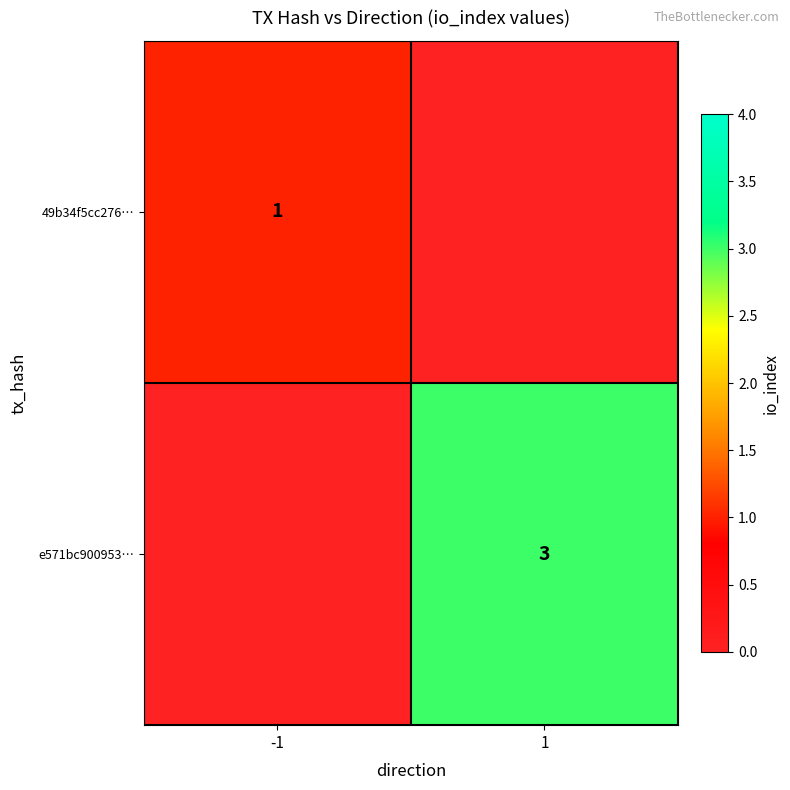

True or false: e571bc900953… has a value of 5 at 1.

False